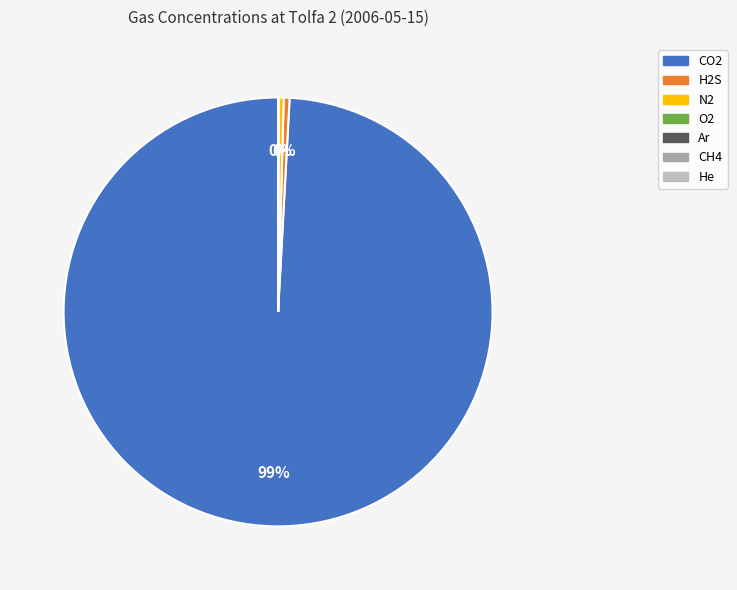

To the nearest percent, what is the average slice percentage?

14%